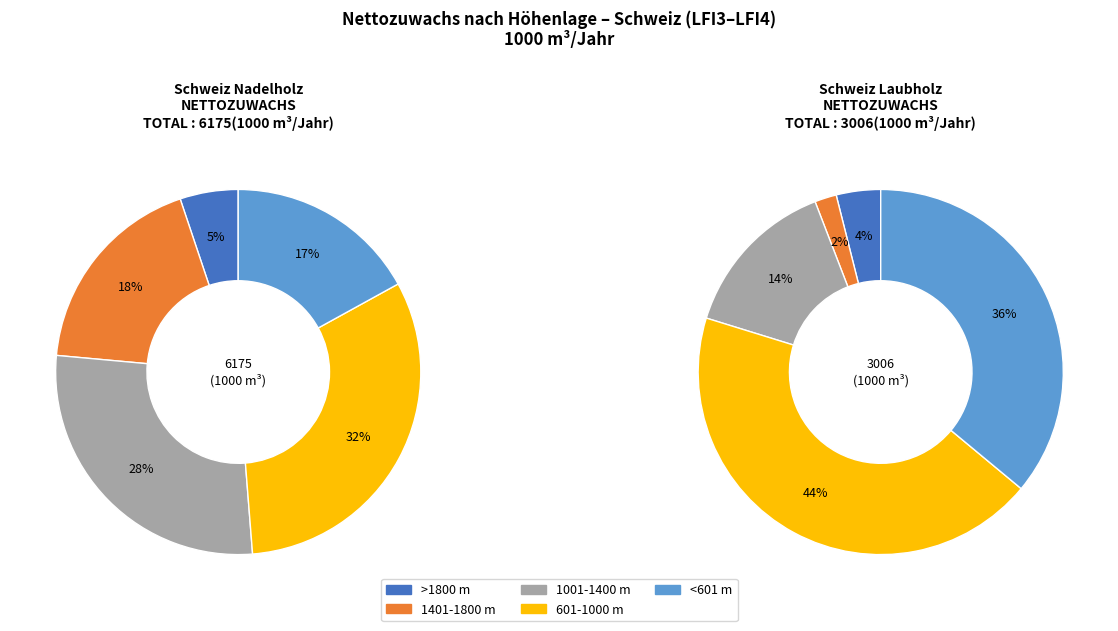

Which category has the smallest portion of the pie?

>1800 m (Nadelholz)